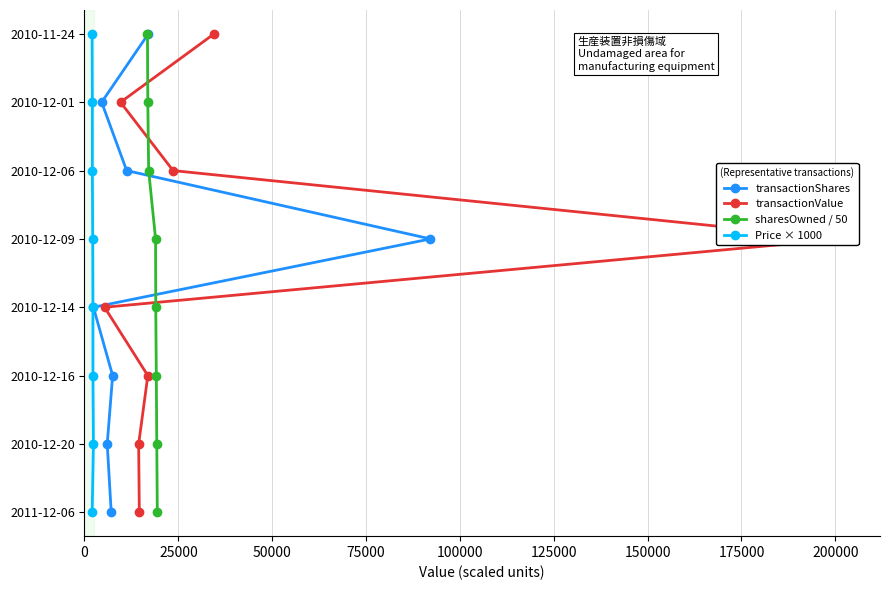

What are all the series names shown in the legend?

transactionShares, transactionValue, sharesOwned / 50, Price × 1000